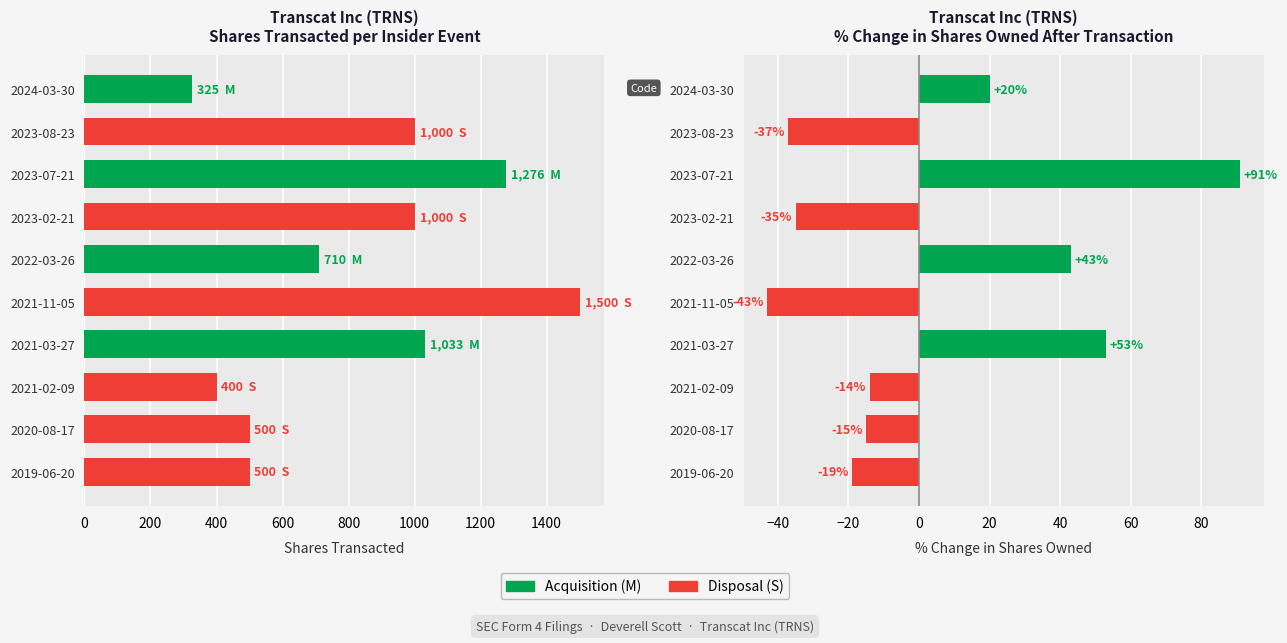

How many values in the transactionShares series exceed 1000?

3